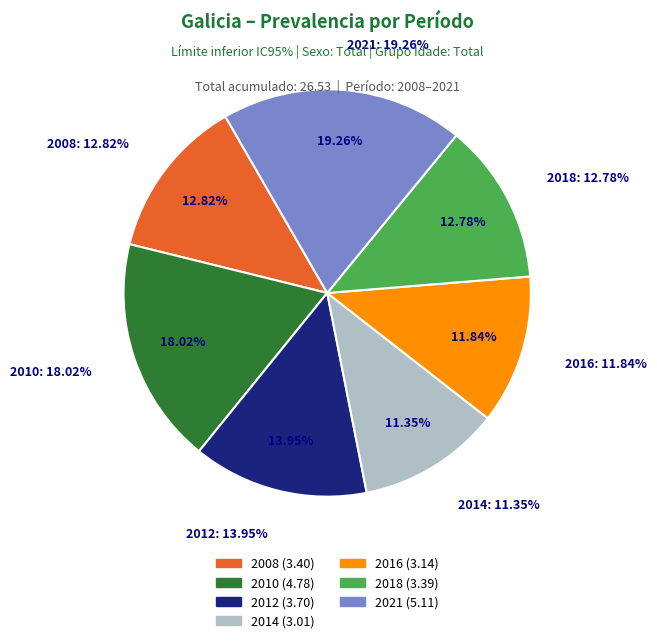

Does any single category account for the majority?

No